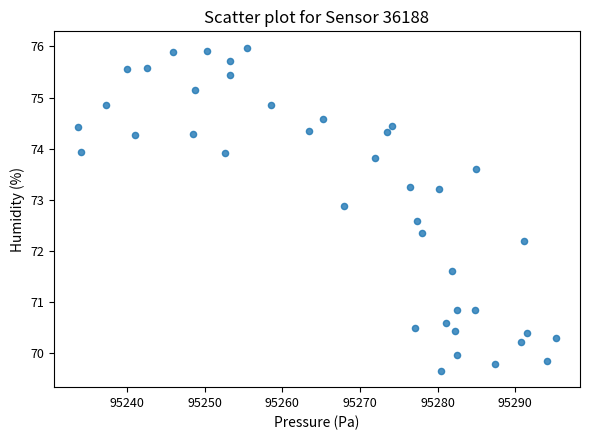

What Y value in the scatter plot is closest to 72?

72.2